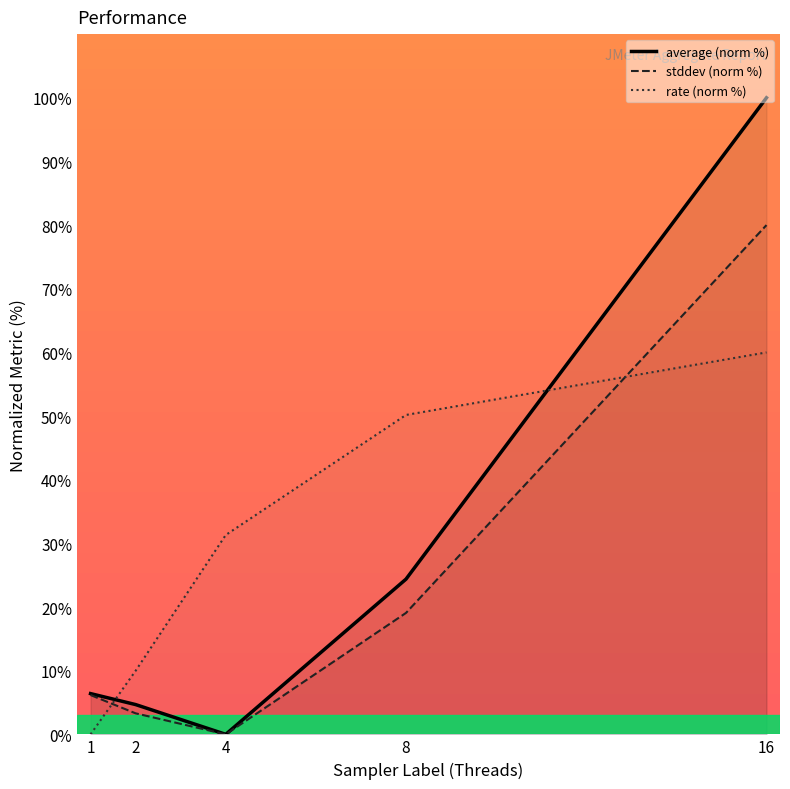

What is the difference between the rate (norm %) values at 2 and 4?

21.3